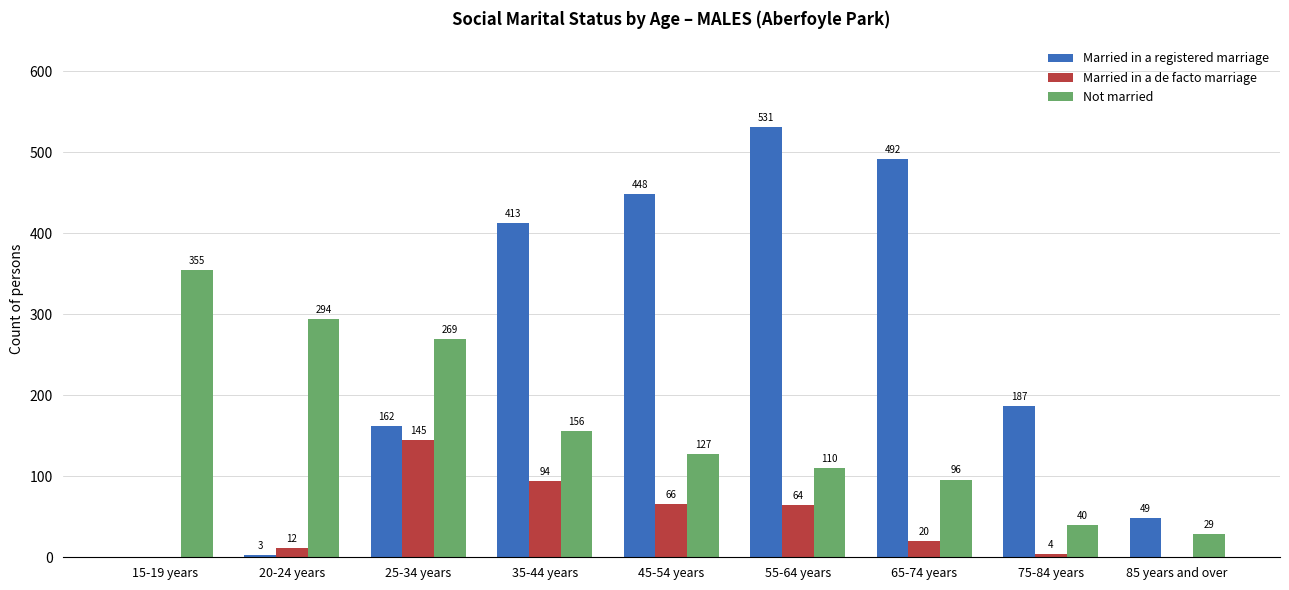

Which series has the largest total across all categories?

Married in a registered marriage